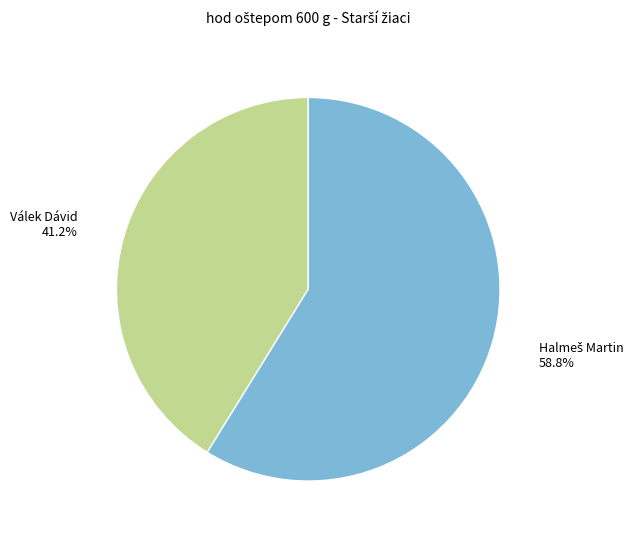

Which slice is the smallest?

Válek Dávid